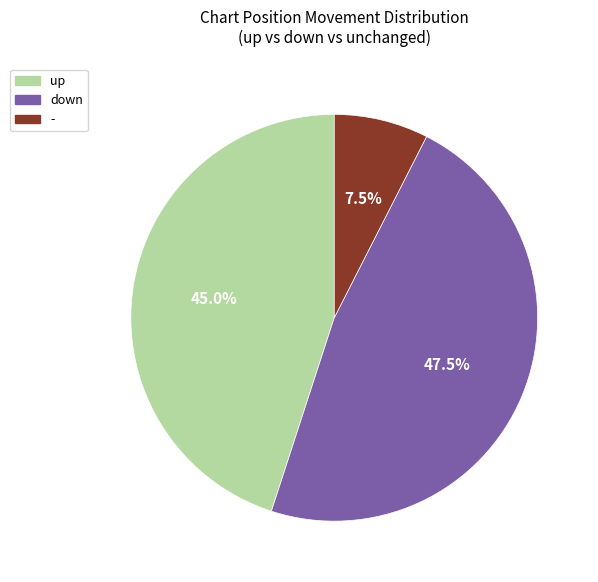

Is there a majority slice in this chart?

No